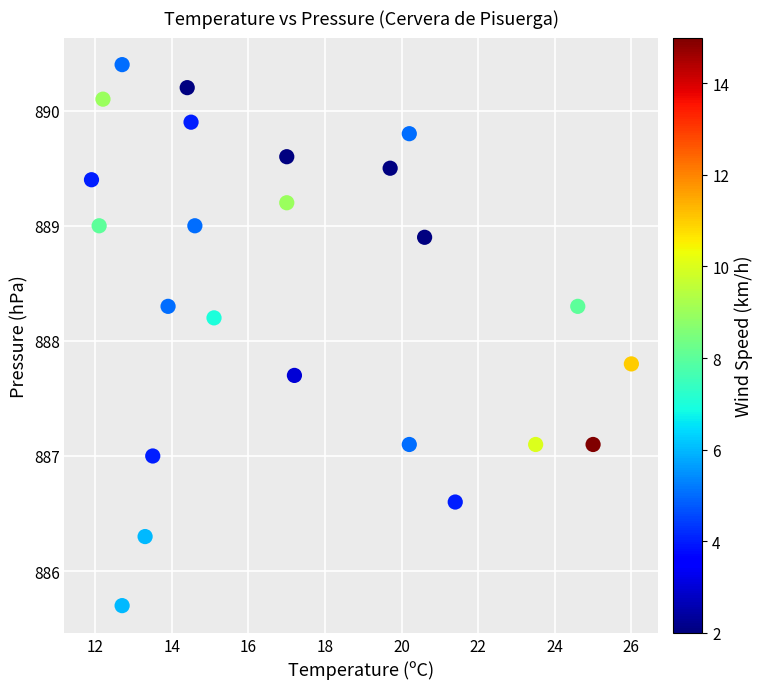

What is the range of X values (max minus min)?

14.1